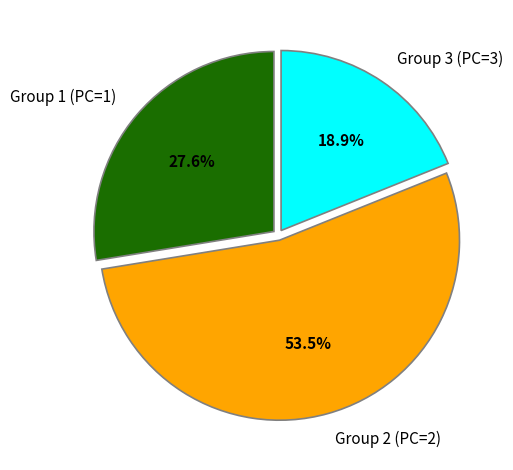

Is there any slice that represents more than half of the pie?

Yes